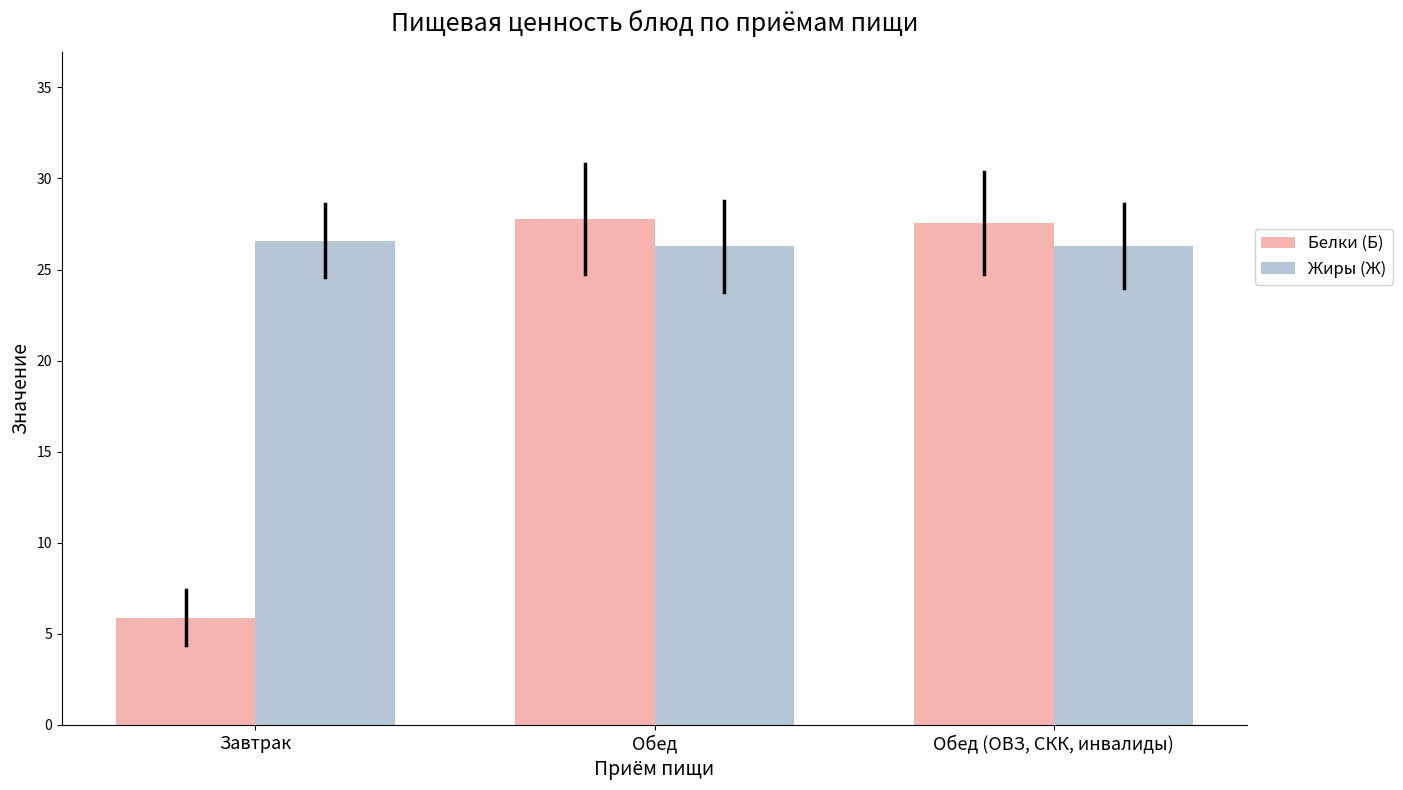

What is the difference between the maximum and minimum values in the Жиры (Ж) series?

0.3